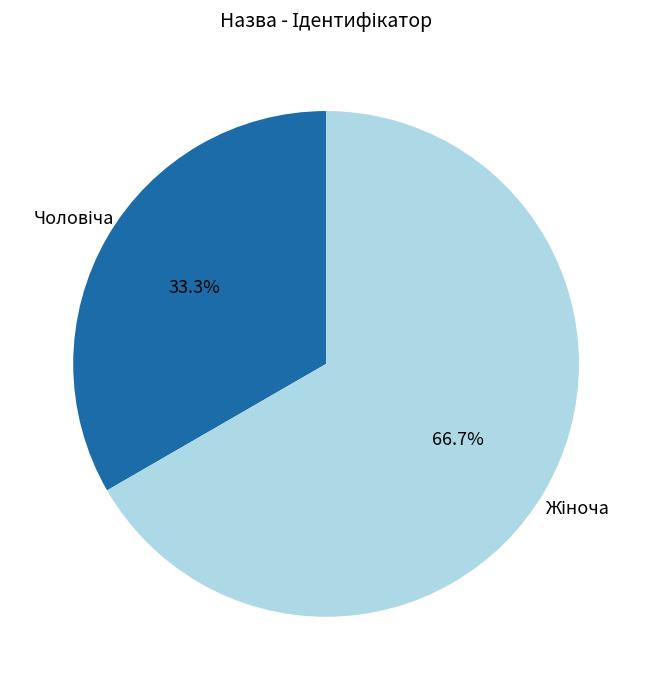

Is there a majority slice in this chart?

Yes